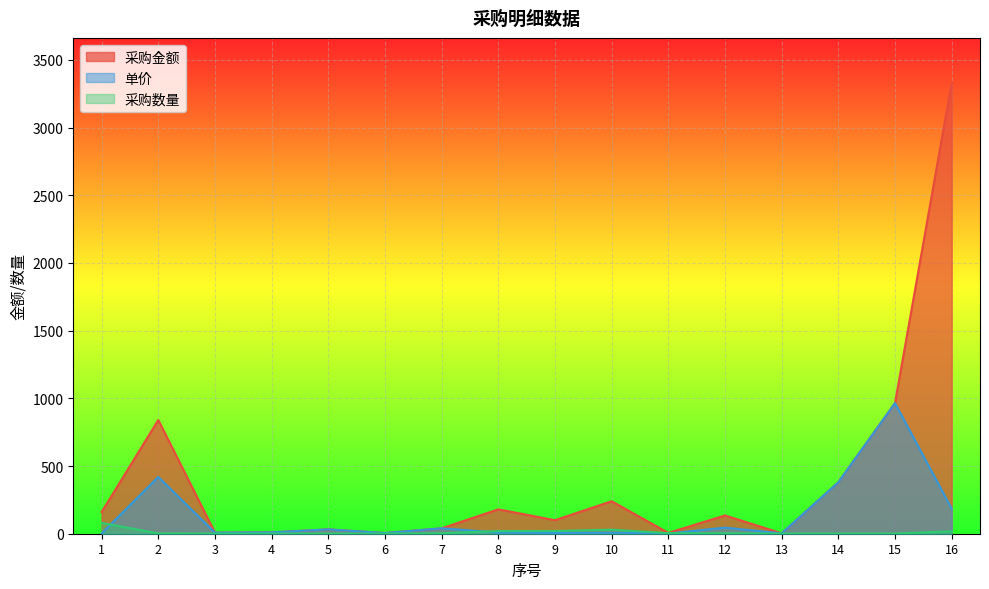

Between 3 and 7, which series saw the biggest shift?

采购金额